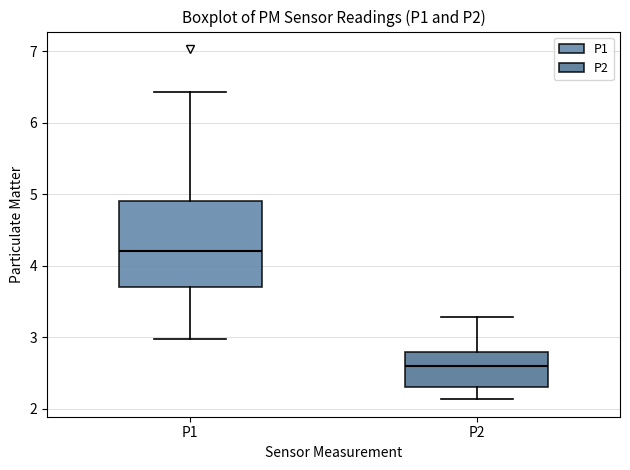

Comparing the boxes themselves (not the whiskers), which one is the tallest?

P1